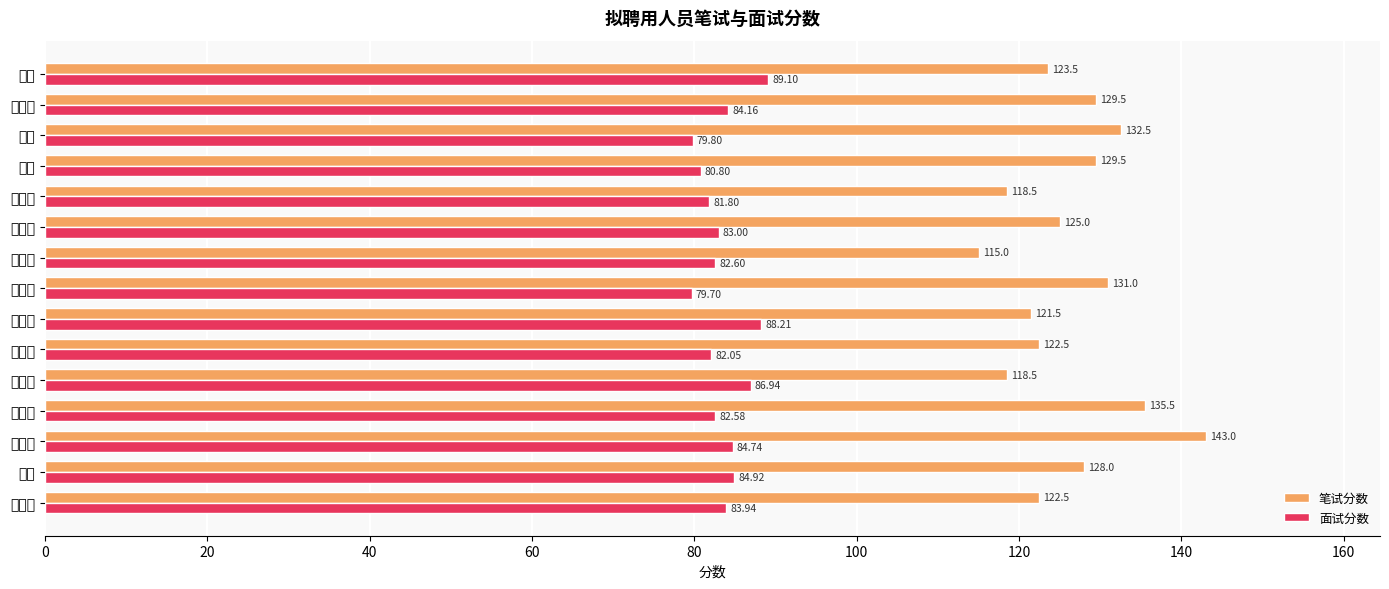

What is the smallest value displayed?

79.7